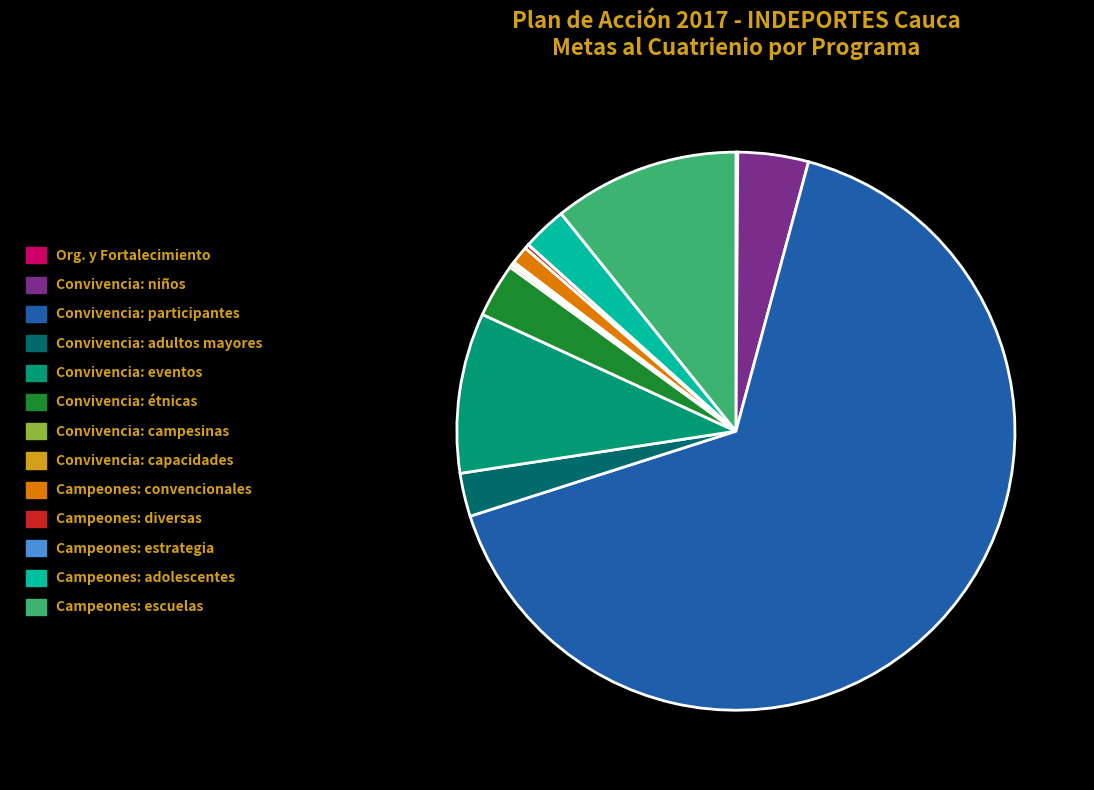

What is the majority slice?

Convivencia: participantes